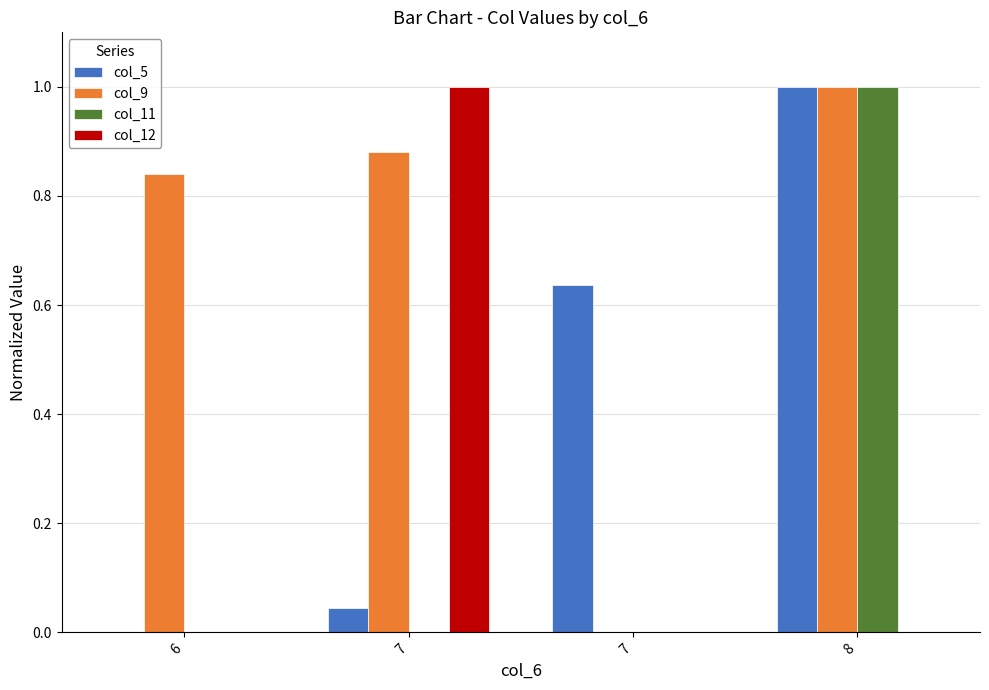

At which label does col_9 reach its peak?

8